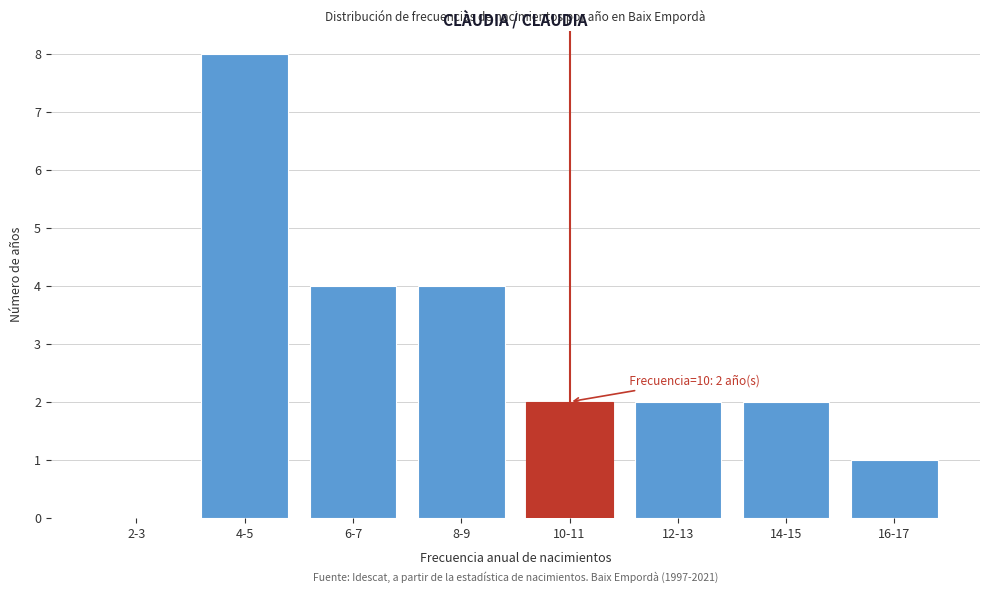

Reading right to left, what are all the values shown in this chart?

16-17=1	14-15=2	12-13=2	10-11=2	8-9=4	6-7=4	4-5=8	2-3=0